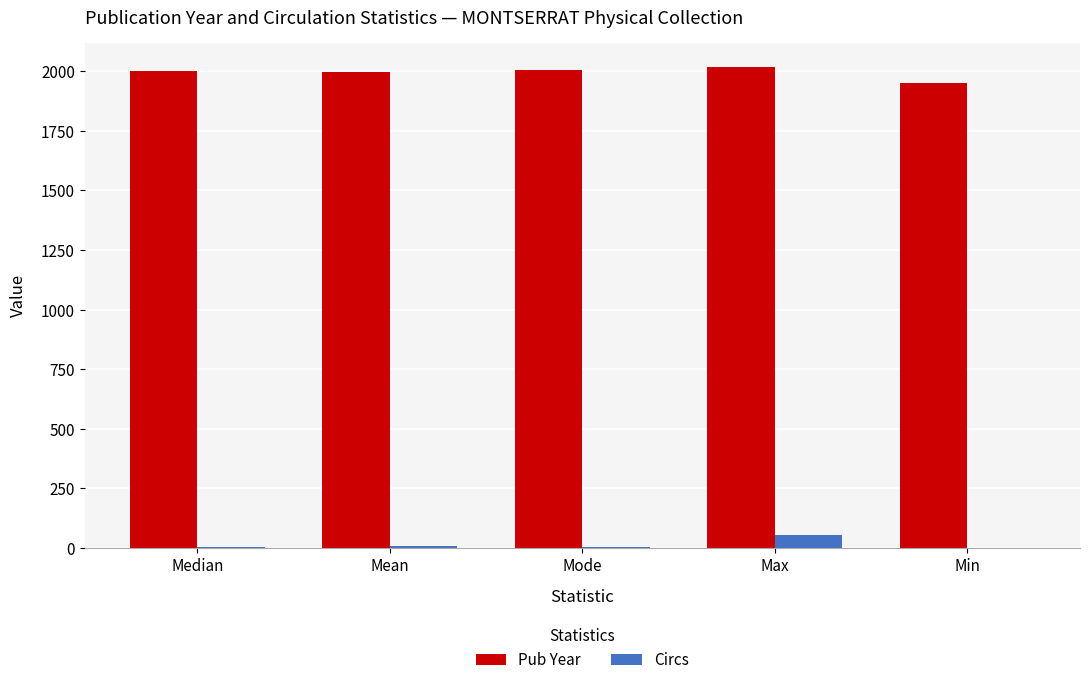

At which label does Circs reach its peak?

Max